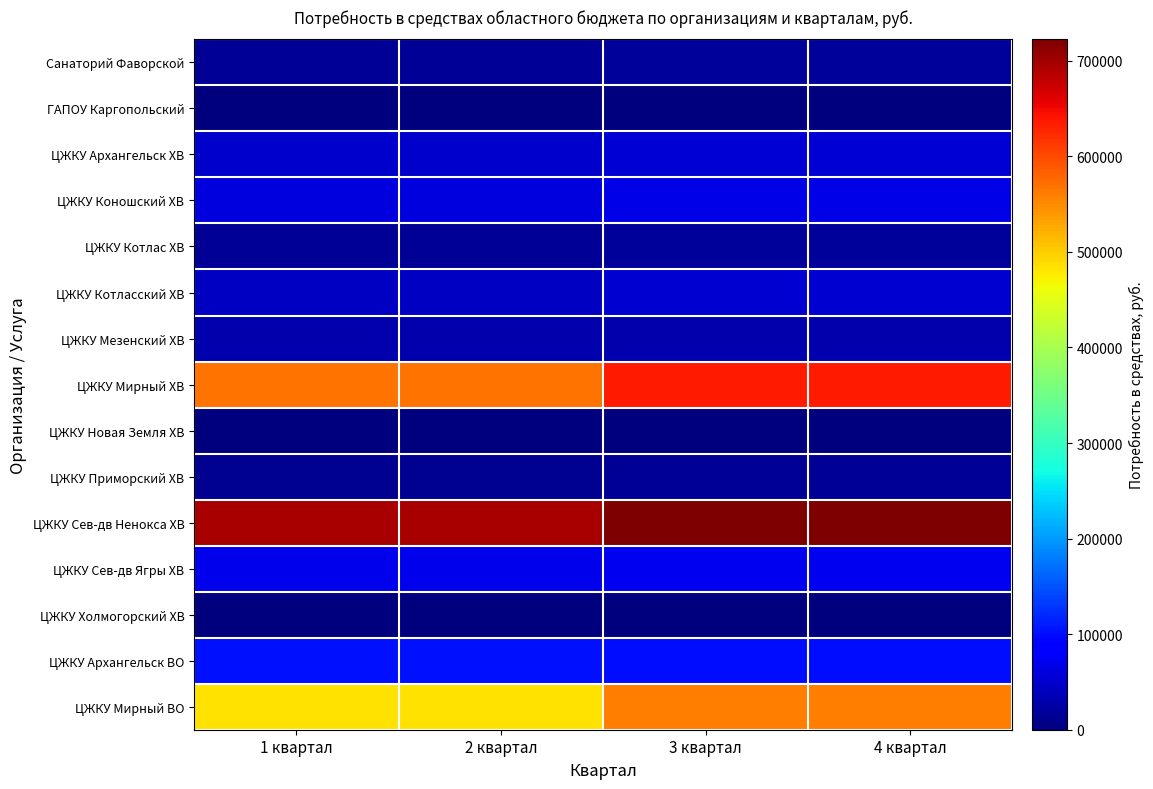

Rank the series at 1 квартал from lowest to highest value.

ЦЖКУ Новая Земля ХВ, ГАПОУ Каргопольский, ЦЖКУ Холмогорский ХВ, ЦЖКУ Приморский ХВ, Санаторий Фаворской, ЦЖКУ Котлас ХВ, ЦЖКУ Мезенский ХВ, ЦЖКУ Котласский ХВ, ЦЖКУ Архангельск ХВ, ЦЖКУ Коношский ХВ, ЦЖКУ Сев-дв Ягры ХВ, ЦЖКУ Архангельск ВО, ЦЖКУ Мирный ВО, ЦЖКУ Мирный ХВ, ЦЖКУ Сев-дв Ненокса ХВ